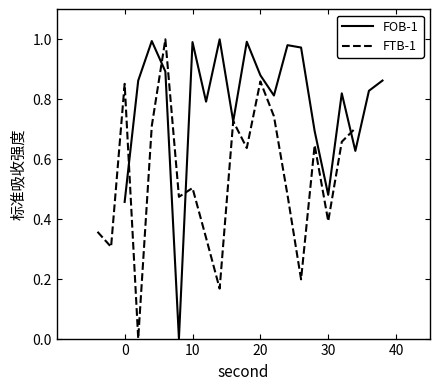

Rank the series by their average value, from highest to lowest.

FOB-1, FTB-1